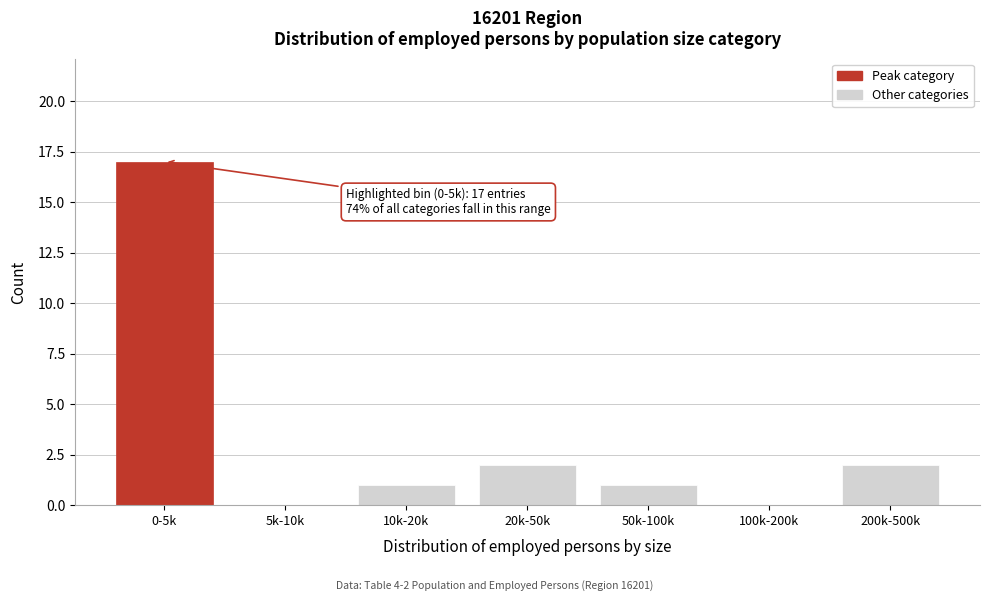

Reading left to right, extract all data points from this chart.

0-5k=17	5k-10k=0	10k-20k=1	20k-50k=2	50k-100k=1	100k-200k=0	200k-500k=2